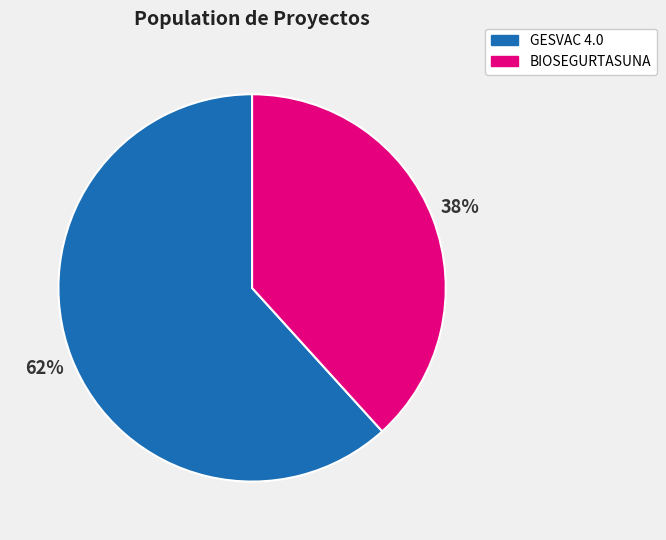

Which slice is the largest?

GESVAC 4.0